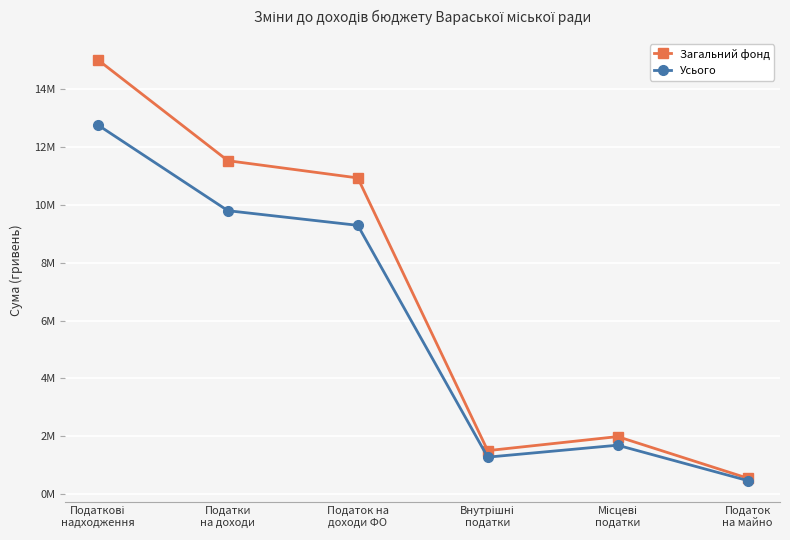

List the series in order of their overall mean, lowest first.

Усього, Загальний фонд